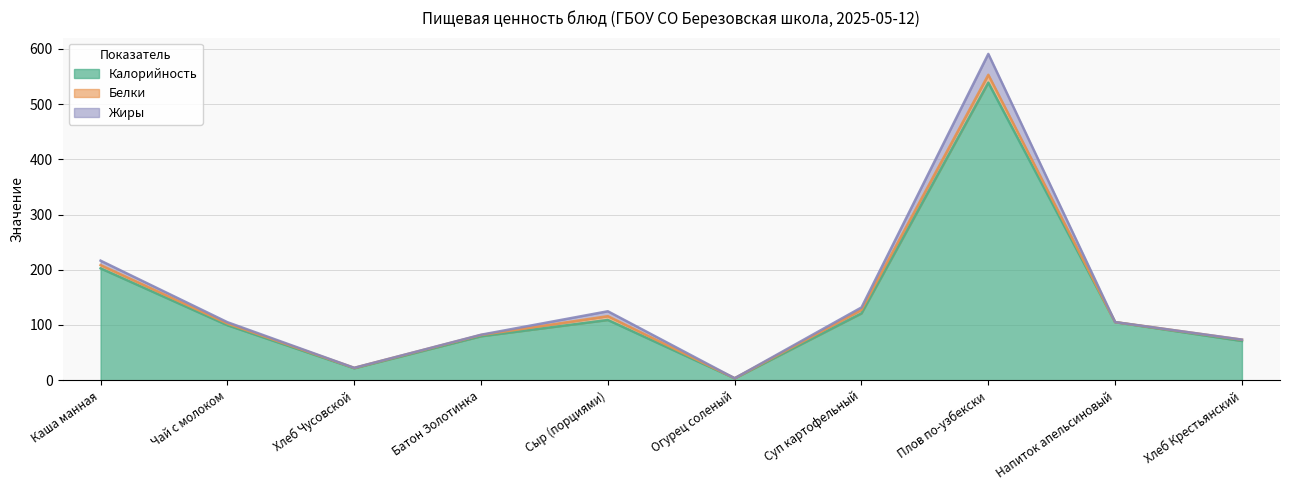

What is the maximum value shown in the chart?

538.8